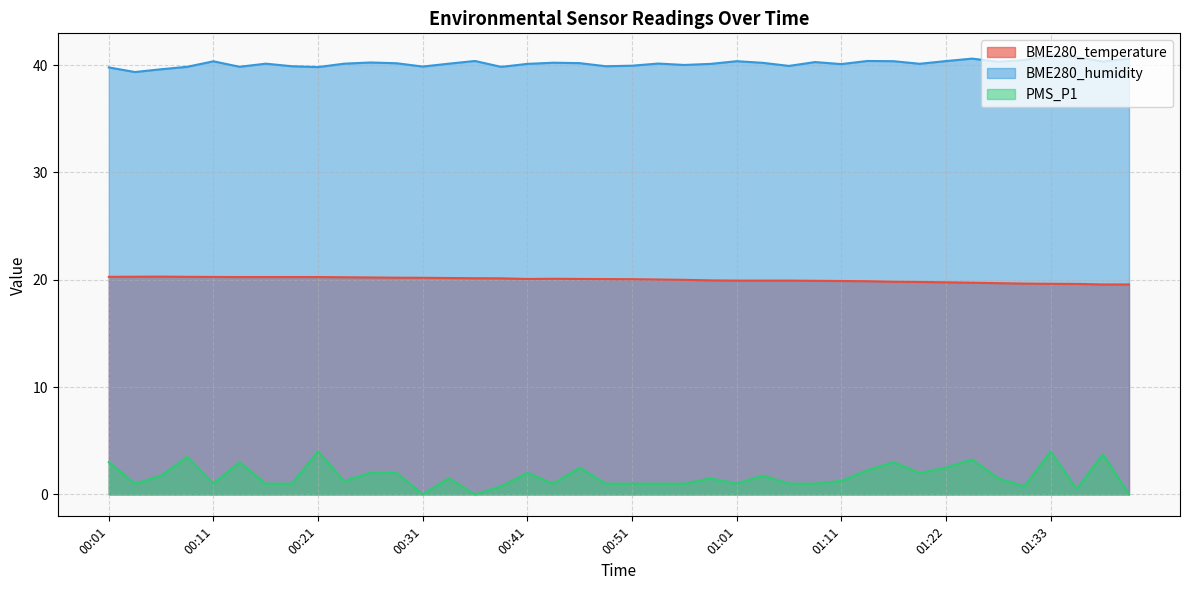

Reading left to right, extract all data points from this chart.

BME280_temperature: 20.3	20.3	20.3	20.3	20.3	20.2	20.2	20.2	20.2	20.2	20.2	20.2	20.2	20.2	20.1	20.1	20.1	20.1	20.1	20.1	20.1	20.0	20.0	19.9	19.9	19.9	19.9	19.9	19.9	19.9	19.8	19.8	19.8	19.7	19.7	19.6	19.6	19.6	19.6	19.6
BME280_humidity: 39.8	39.4	39.6	39.8	40.4	39.8	40.1	39.9	39.8	40.1	40.2	40.2	39.9	40.1	40.4	39.8	40.1	40.2	40.2	39.9	39.9	40.1	40.0	40.1	40.4	40.2	39.9	40.3	40.1	40.4	40.4	40.1	40.4	40.6	40.3	40.5	40.9	40.7	40.3	40.6
PMS_P1: 3.0	1.0	1.8	3.5	1.0	3.0	1.0	1.0	4.0	1.2	2.0	2.0	0.0	1.5	0.0	0.8	2.0	1.0	2.5	1.0	1.0	1.0	1.0	1.5	1.0	1.8	1.0	1.0	1.2	2.2	3.0	2.0	2.5	3.2	1.5	0.8	4.0	0.5	3.8	0.0